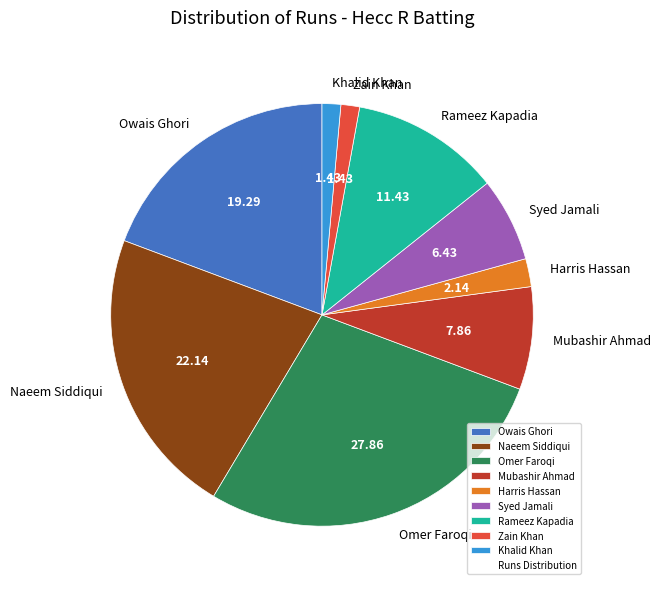

Between Naeem Siddiqui and Rameez Kapadia, which is larger?

Naeem Siddiqui